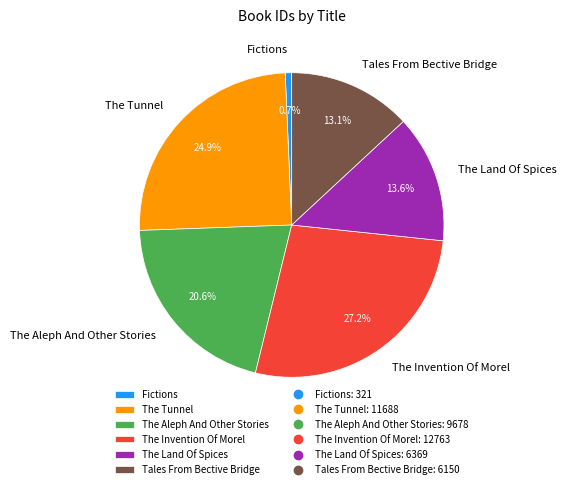

Is the sum of The Invention Of Morel and The Land Of Spices greater than half?

No